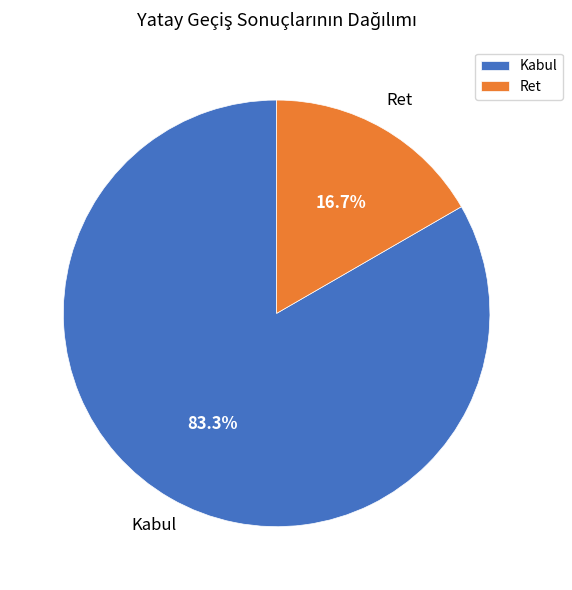

Between Kabul and Ret, which is larger?

Kabul